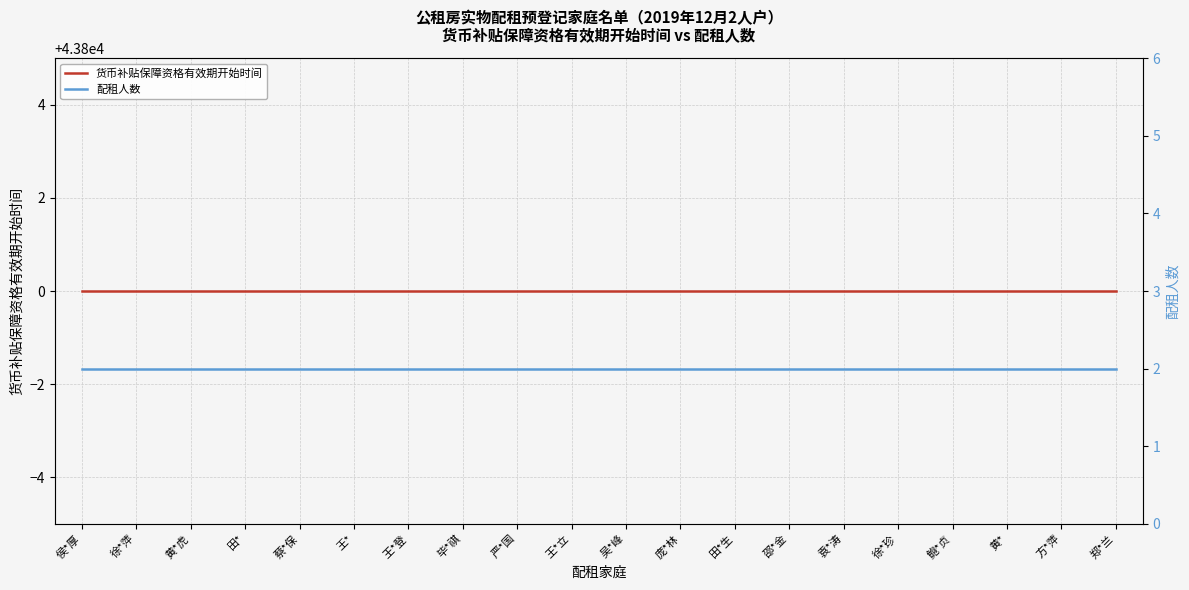

True or false: 货币补贴保障资格有效期开始时间 and 配租人数 cross at least once.

False